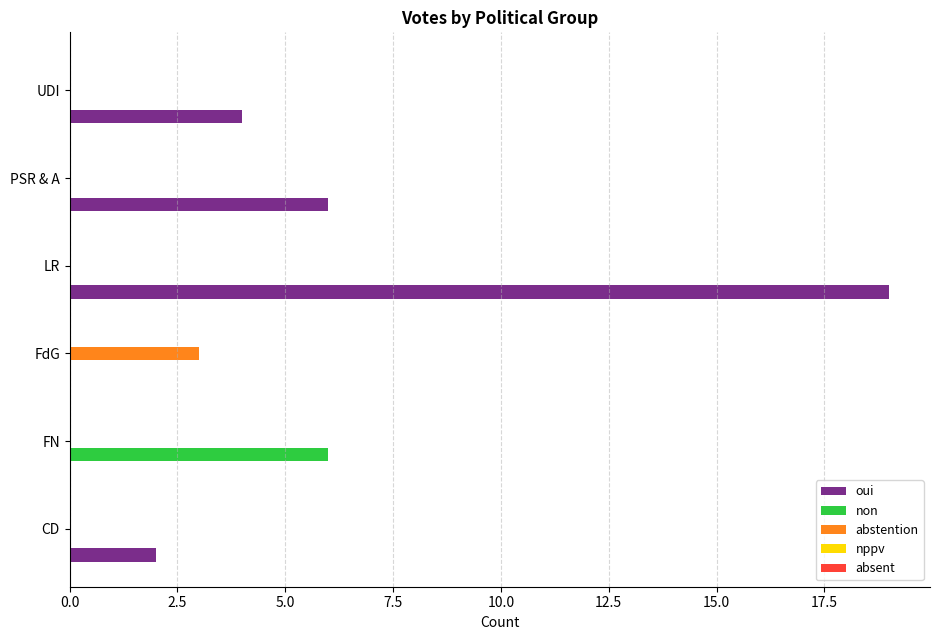

What is the sum of all abstention values?

3